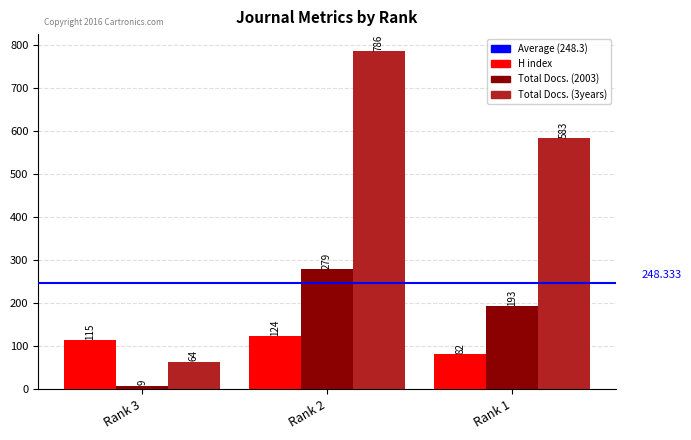

What is the difference between the H index values at Rank 1 and Rank 2?

42